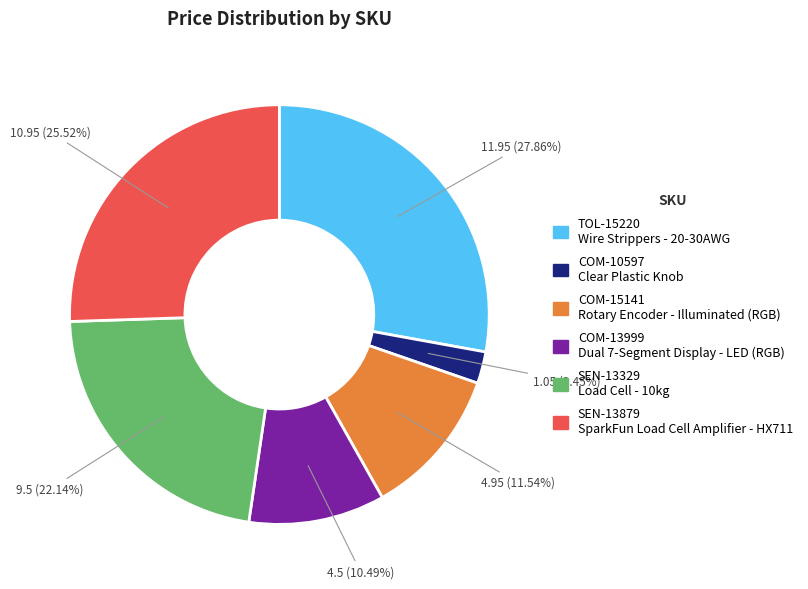

What is the total percentage of SEN-13879 and COM-10597?

28.0%